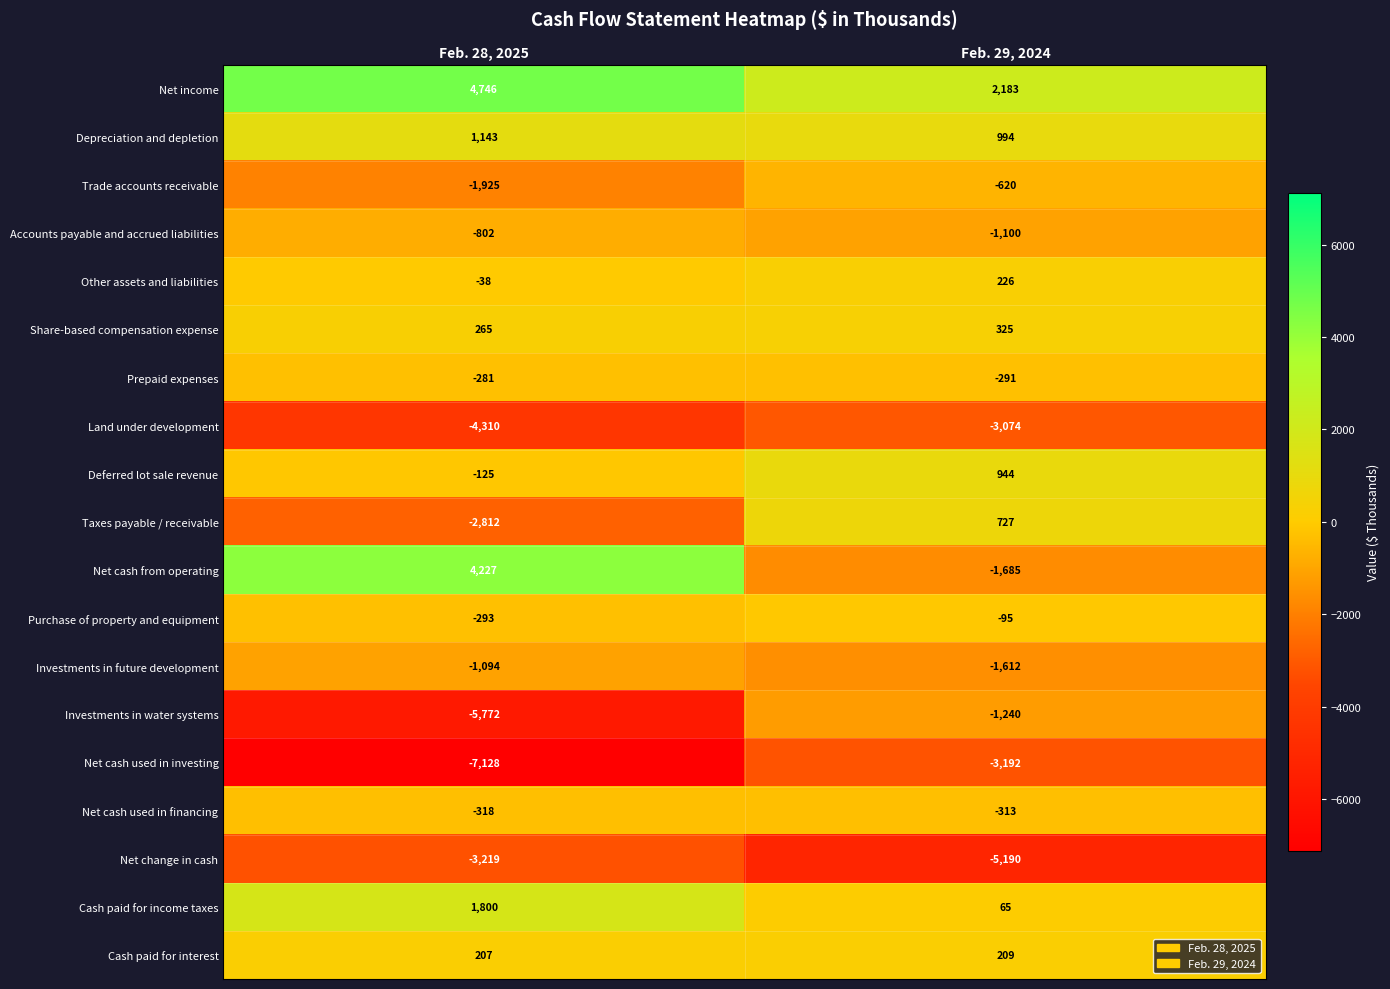

The value of Net income at Feb. 28, 2025 is 4746. True or false?

True